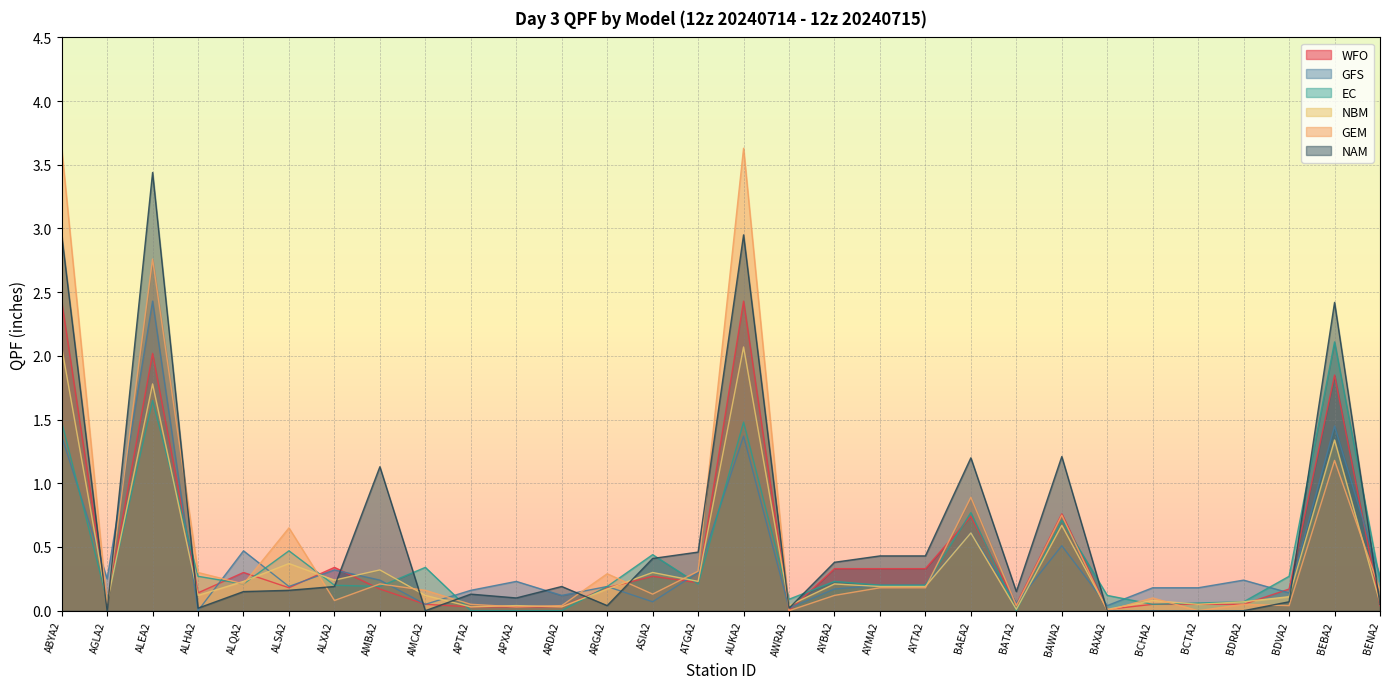

Between ALSA2 and ABYA2, which is larger?

ABYA2